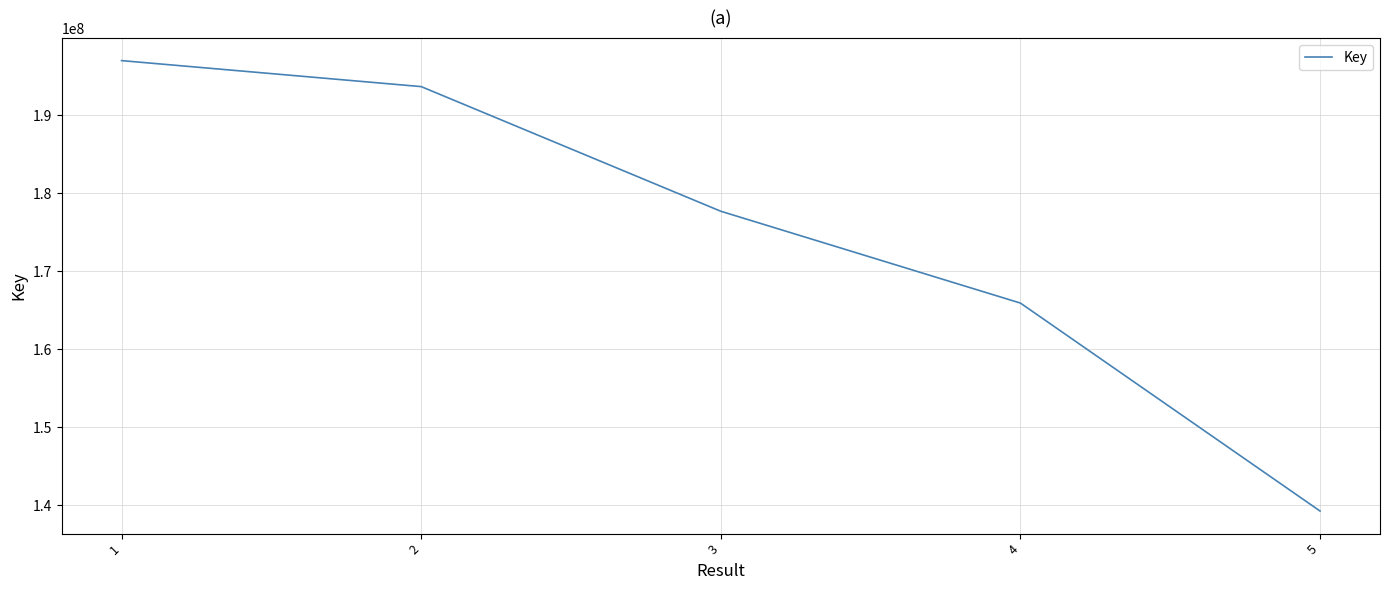

How many lines are shown in the chart?

1